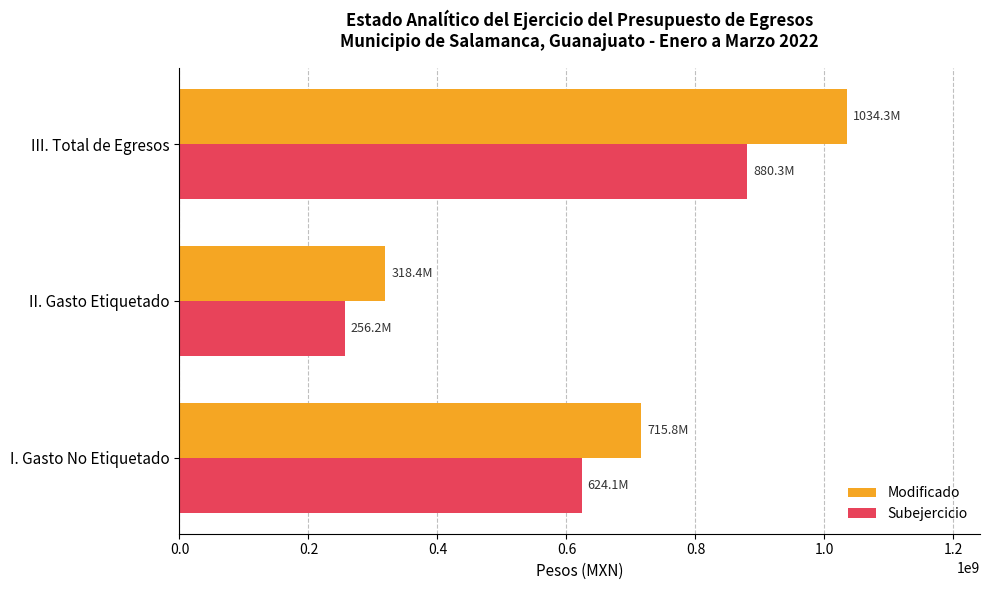

Which series has the widest spread of values?

Modificado